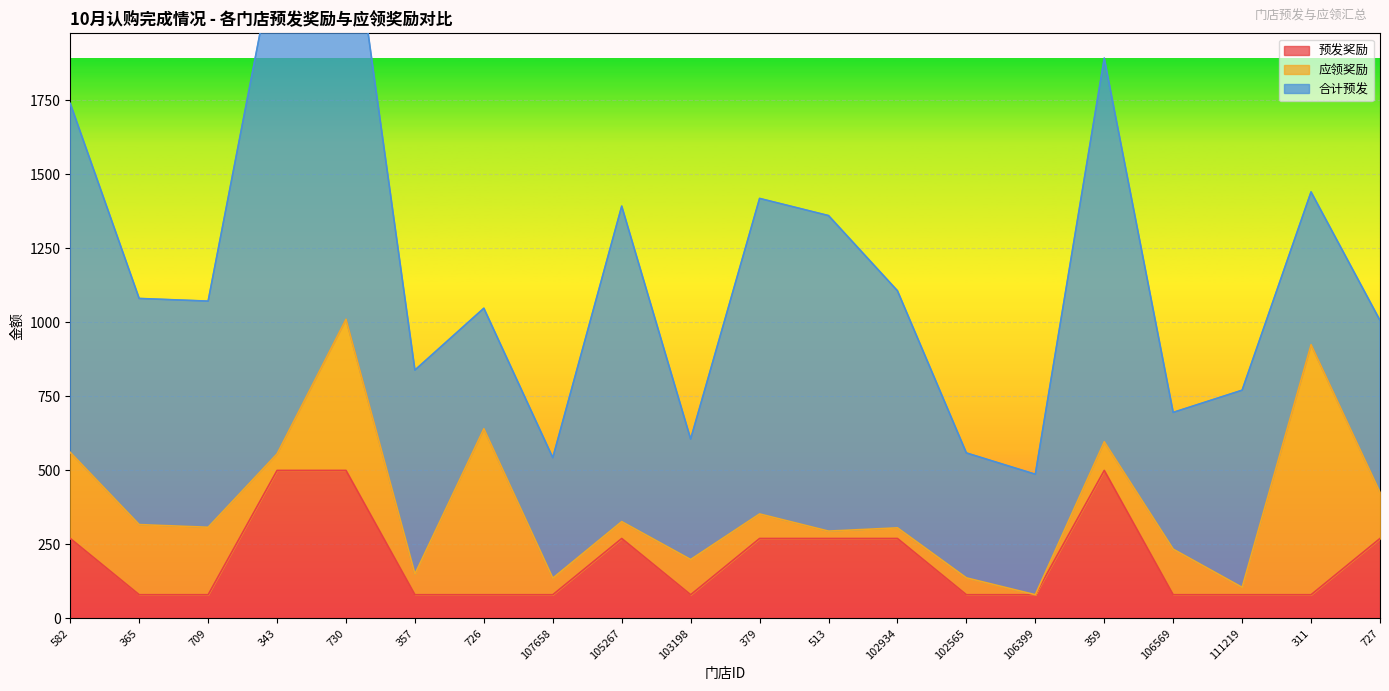

What is the difference between the 预发奖励 values at 365 and 343?

420